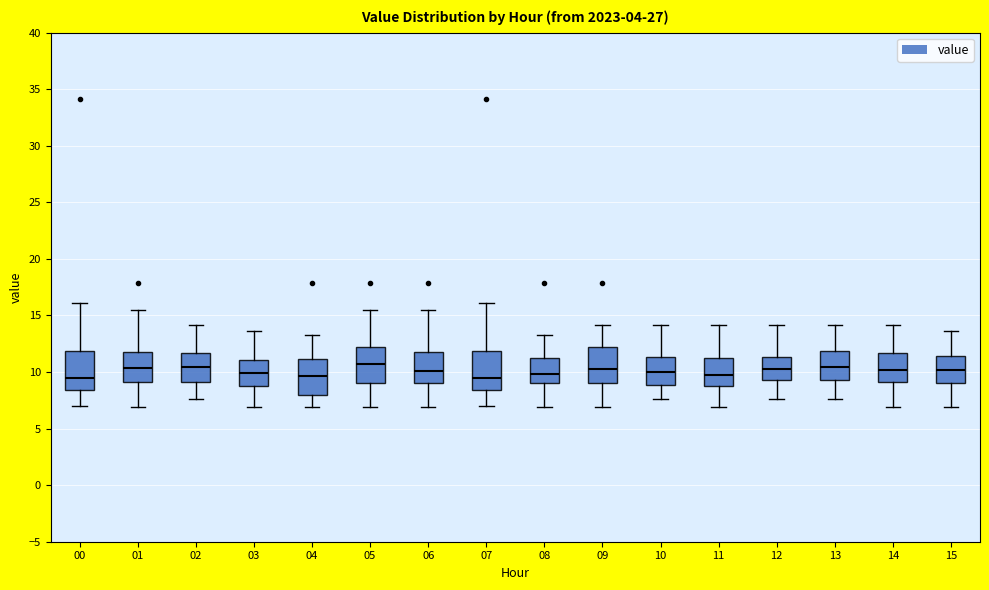

Reading left to right, transcribe this box plot: for each box, give where its median line is, the range the box spans, and where its two whiskers end, as read against the y-axis. The values are not printed on the chart, so give them approximately, as read against the axis.

00: median 9.5, box 8.5 to 12.0, whiskers 7.0 to 16.0
01: median 10.5, box 9.0 to 12.0, whiskers 7.0 to 15.5
02: median 10.5, box 9.0 to 11.5, whiskers 7.5 to 14.0
03: median 10.0, box 9.0 to 11.0, whiskers 7.0 to 13.5
04: median 9.5, box 8.0 to 11.0, whiskers 7.0 to 13.5
05: median 10.5, box 9.0 to 12.0, whiskers 7.0 to 15.5
06: median 10.0, box 9.0 to 12.0, whiskers 7.0 to 15.5
07: median 9.5, box 8.5 to 12.0, whiskers 7.0 to 16.0
08: median 10.0, box 9.0 to 11.0, whiskers 7.0 to 13.5
09: median 10.5, box 9.0 to 12.0, whiskers 7.0 to 14.0
10: median 10.0, box 9.0 to 11.5, whiskers 7.5 to 14.0
11: median 10.0, box 9.0 to 11.0, whiskers 7.0 to 14.0
12: median 10.5, box 9.5 to 11.5, whiskers 7.5 to 14.0
13: median 10.5, box 9.5 to 12.0, whiskers 7.5 to 14.0
14: median 10.0, box 9.0 to 11.5, whiskers 7.0 to 14.0
15: median 10.0, box 9.0 to 11.5, whiskers 7.0 to 13.5